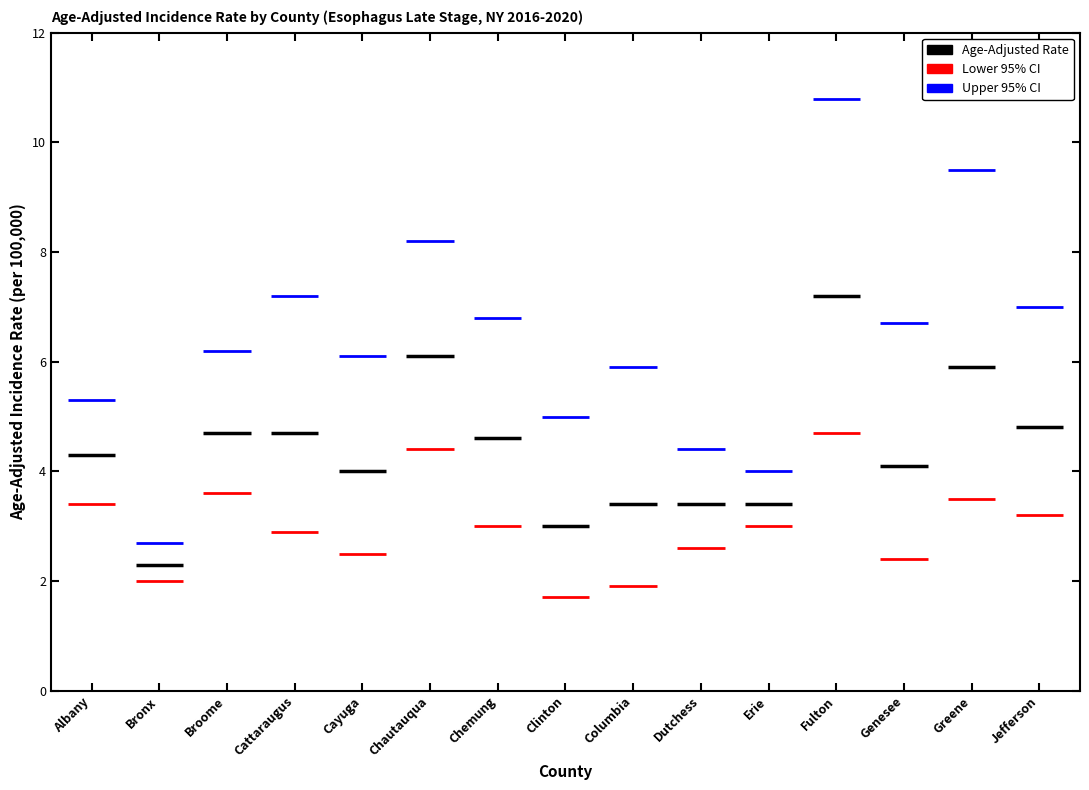

What is the label of the 2nd bar from the left?

Bronx